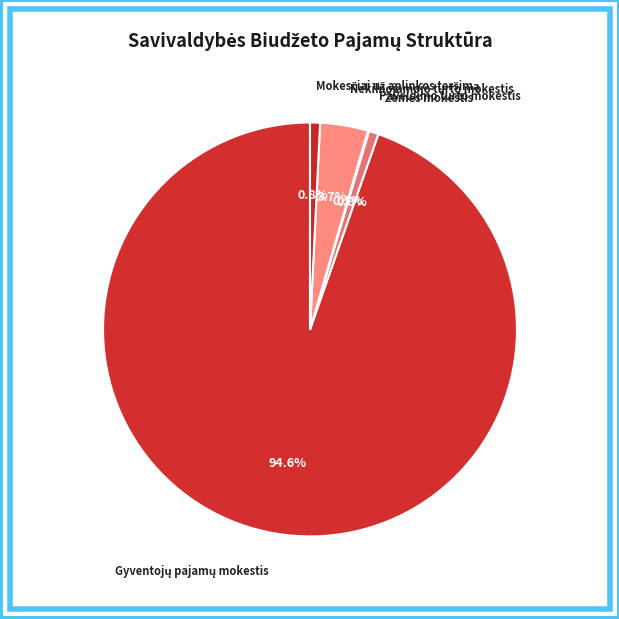

Is there any slice that represents more than half of the pie?

Yes